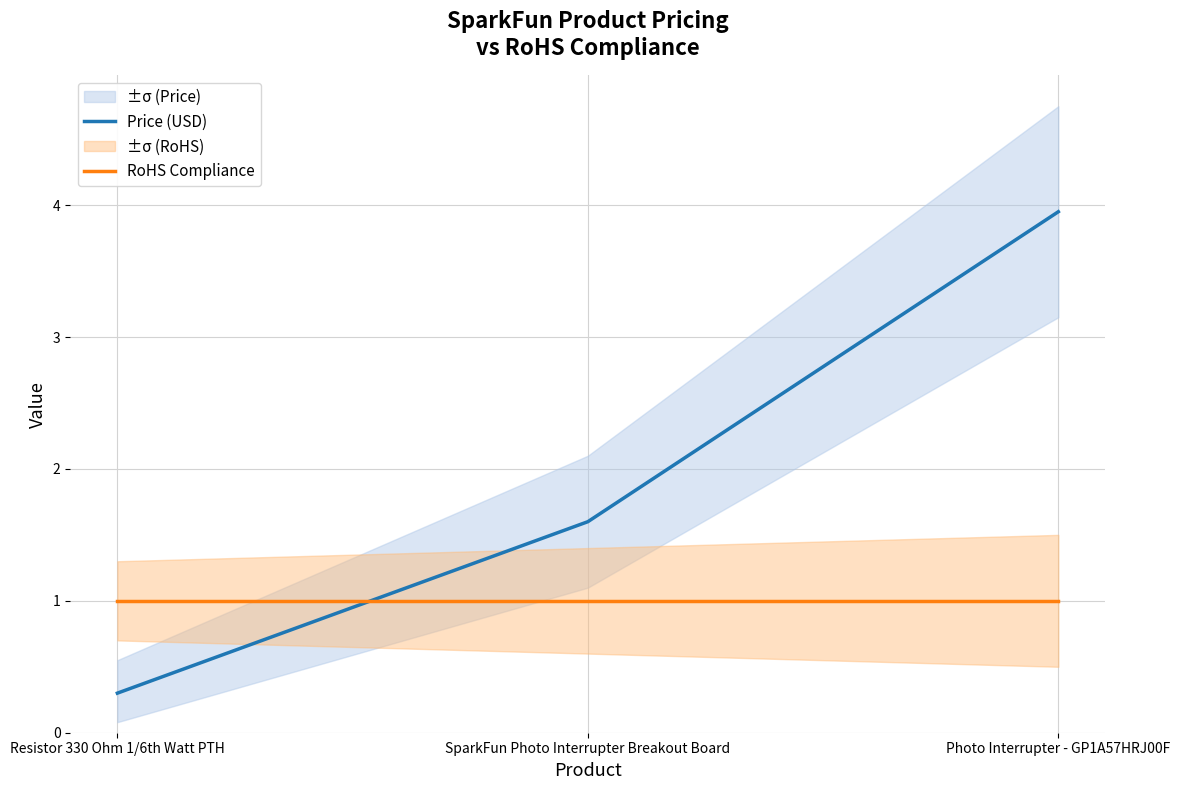

What is the maximum value shown in the chart?

4.0